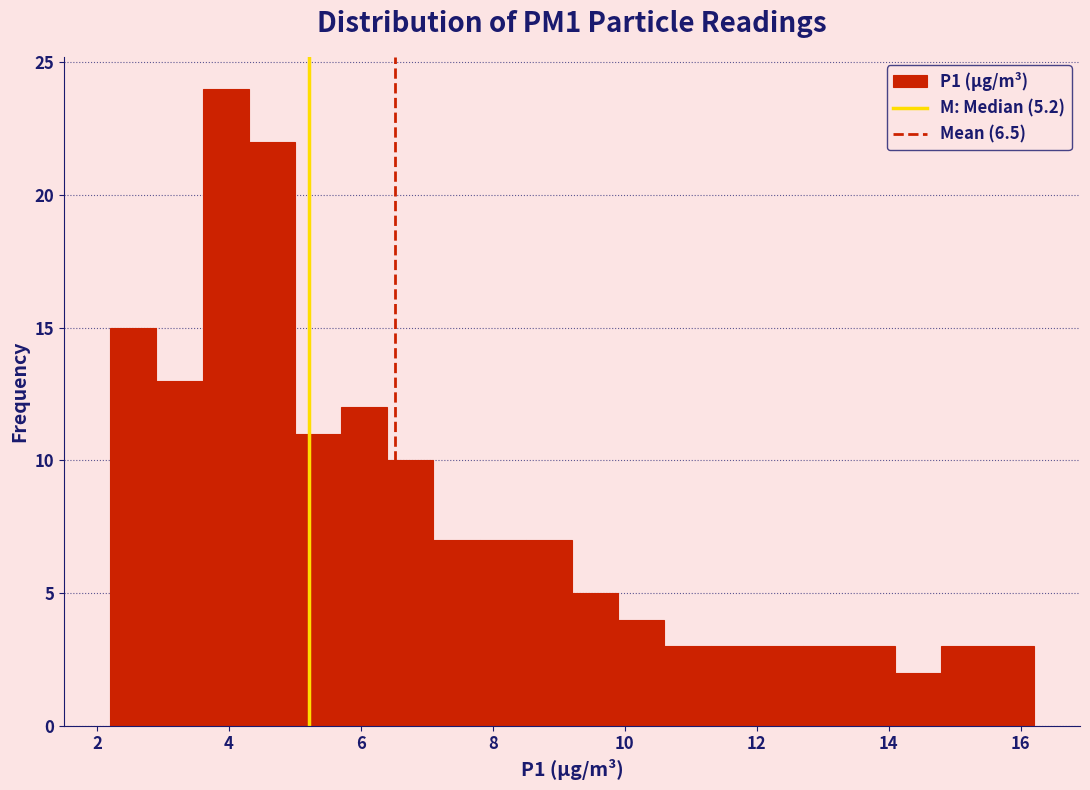

Read against the x-axis, roughly where is the centre of the tallest bar?

4.0